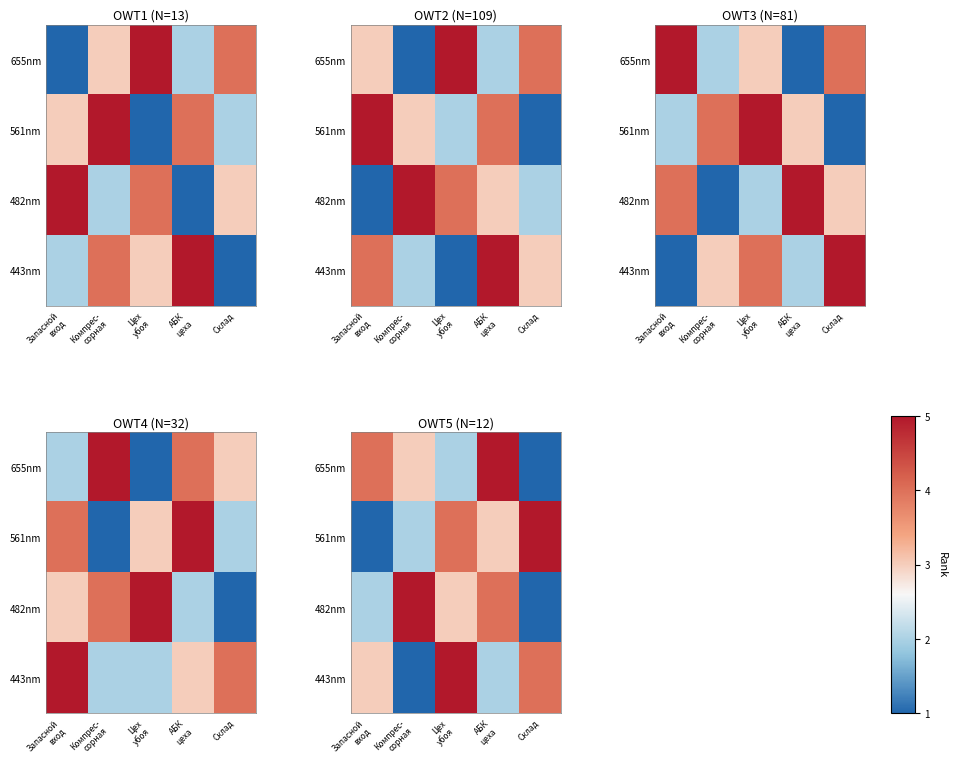

What is the greatest value displayed?

5